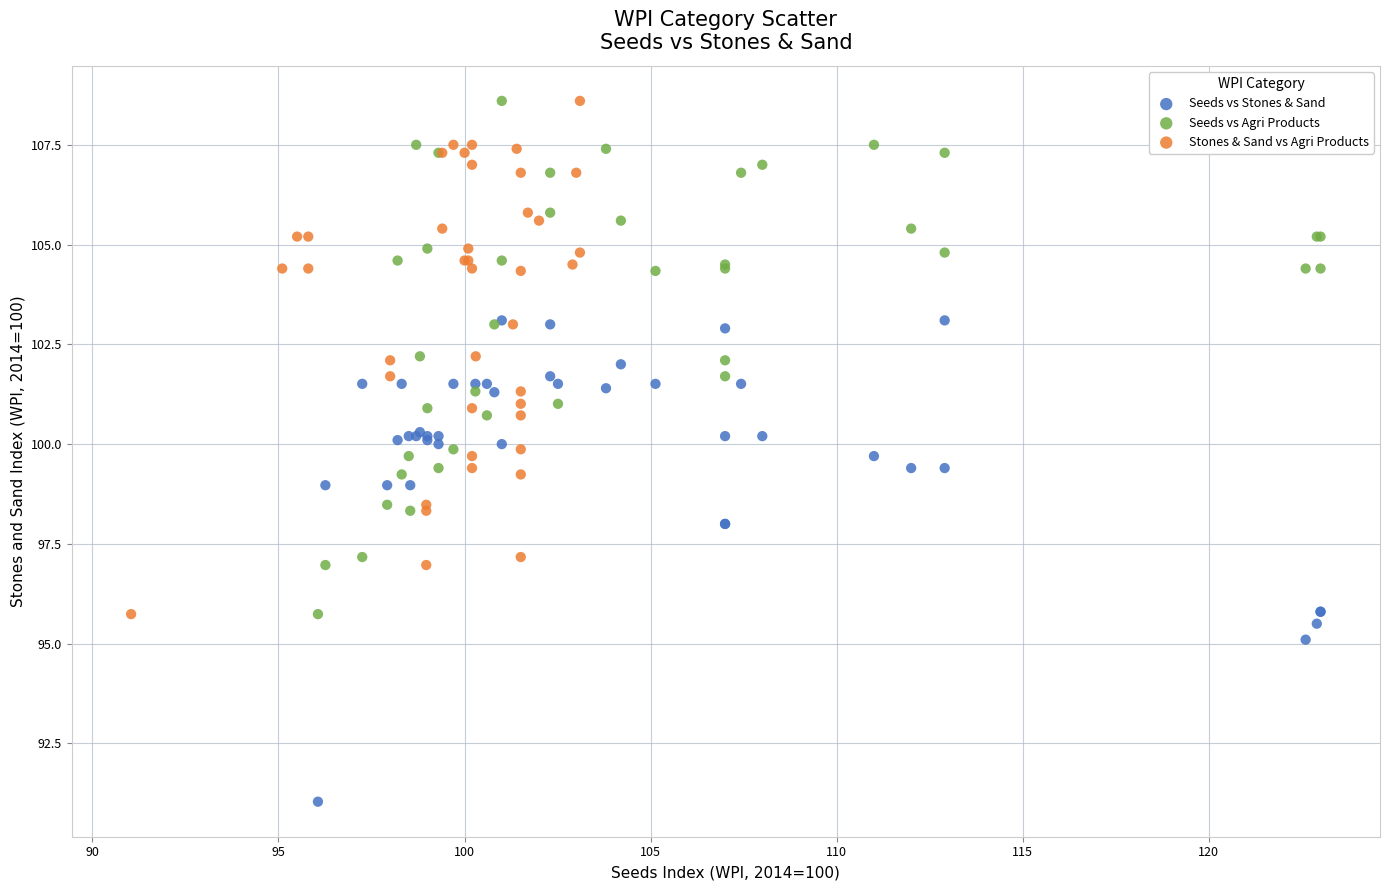

Which series contains the lowest Y value?

Seeds vs Stones & Sand